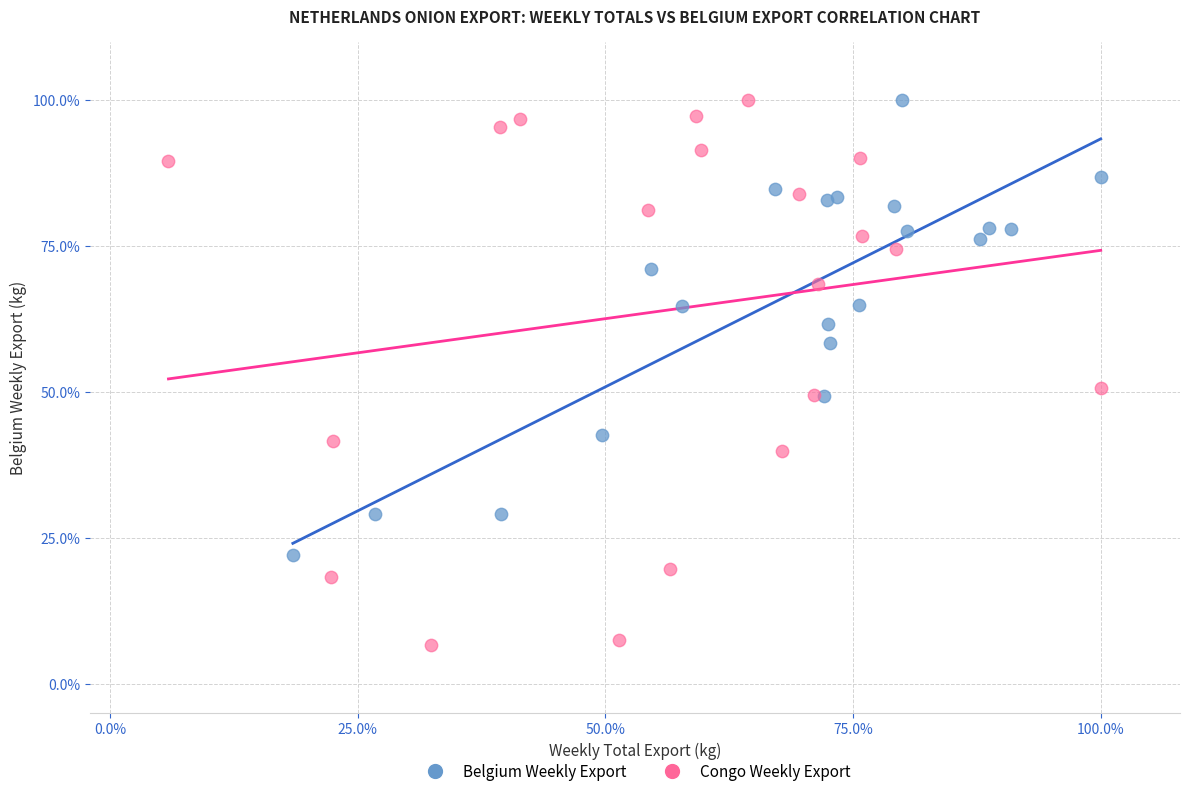

Which series reaches the minimum Y coordinate?

Congo Weekly Export